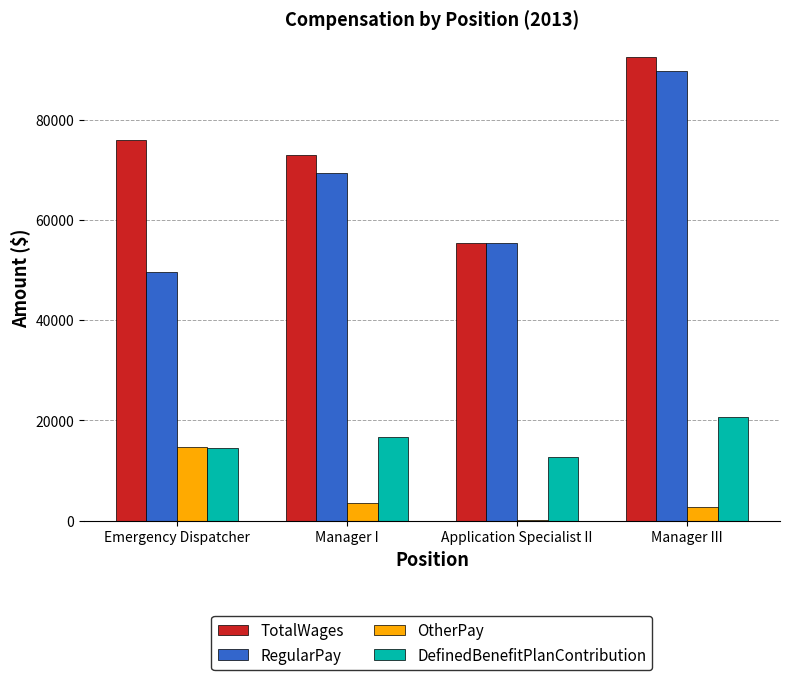

What is the sum of all OtherPay values?

21244